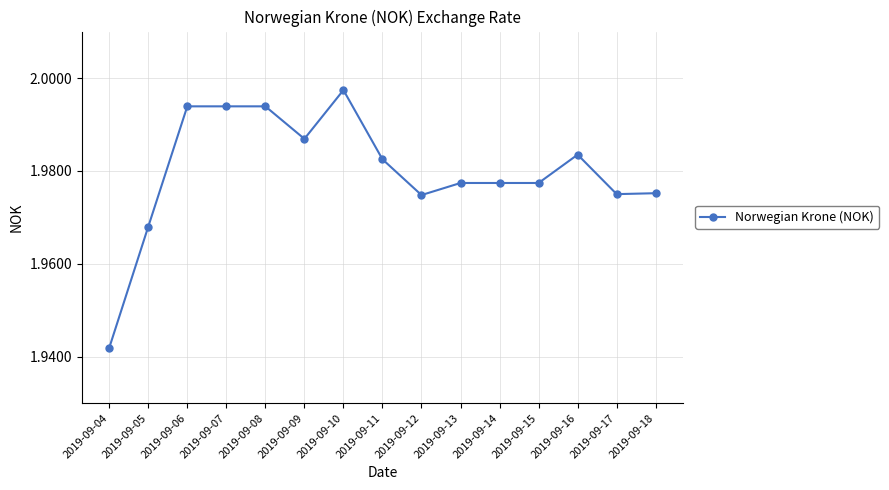

Which label corresponds to the largest value in the chart?

2019-09-10